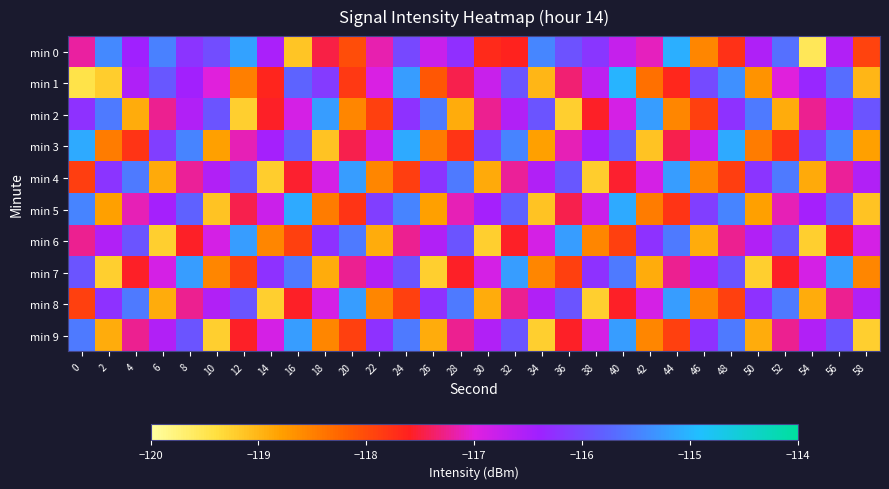

Reading left to right, transcribe all the data shown in this chart.

min 0: 0=-117.2	2=-115.4	4=-116.4	6=-115.5	8=-116.2	10=-116.0	12=-115.2	14=-116.5	16=-119.2	18=-117.5	20=-118.0	22=-117.1	24=-116.0	26=-116.8	28=-116.3	30=-117.7	32=-117.6	34=-115.4	36=-115.9	38=-116.2	40=-116.8	42=-117.1	44=-115.1	46=-118.5	48=-117.8	50=-116.5	52=-115.6	54=-119.5	56=-116.6	58=-117.9
min 1: 0=-119.4	2=-119.2	4=-116.5	6=-115.9	8=-116.4	10=-117.0	12=-118.5	14=-117.6	16=-115.8	18=-116.2	20=-117.8	22=-116.9	24=-115.2	26=-118.1	28=-117.5	30=-116.8	32=-115.9	34=-119.0	36=-117.3	38=-116.7	40=-115.0	42=-118.3	44=-117.7	46=-116.0	48=-115.3	50=-118.7	52=-117.0	54=-116.3	56=-115.7	58=-119.0
min 2: 0=-116.2	2=-115.6	4=-118.9	6=-117.2	8=-116.6	10=-115.9	12=-119.2	14=-117.6	16=-116.9	18=-115.2	20=-118.6	22=-117.9	24=-116.2	26=-115.6	28=-118.9	30=-117.2	32=-116.6	34=-115.9	36=-119.2	38=-117.6	40=-116.9	42=-115.2	44=-118.6	46=-117.9	48=-116.2	50=-115.6	52=-118.9	54=-117.2	56=-116.6	58=-115.9
min 3: 0=-115.1	2=-118.5	4=-117.8	6=-116.1	8=-115.5	10=-118.8	12=-117.1	14=-116.5	16=-115.8	18=-119.1	20=-117.5	22=-116.8	24=-115.1	26=-118.5	28=-117.8	30=-116.1	32=-115.5	34=-118.8	36=-117.1	38=-116.5	40=-115.8	42=-119.1	44=-117.5	46=-116.8	48=-115.1	50=-118.5	52=-117.8	54=-116.1	56=-115.5	58=-118.8
min 4: 0=-117.9	2=-116.2	4=-115.6	6=-118.9	8=-117.2	10=-116.6	12=-115.9	14=-119.2	16=-117.6	18=-116.9	20=-115.2	22=-118.6	24=-117.9	26=-116.2	28=-115.6	30=-118.9	32=-117.2	34=-116.6	36=-115.9	38=-119.2	40=-117.6	42=-116.9	44=-115.2	46=-118.6	48=-117.9	50=-116.2	52=-115.6	54=-118.9	56=-117.2	58=-116.6
min 5: 0=-115.5	2=-118.8	4=-117.1	6=-116.5	8=-115.8	10=-119.1	12=-117.5	14=-116.8	16=-115.1	18=-118.5	20=-117.8	22=-116.1	24=-115.5	26=-118.8	28=-117.1	30=-116.5	32=-115.8	34=-119.1	36=-117.5	38=-116.8	40=-115.1	42=-118.5	44=-117.8	46=-116.1	48=-115.5	50=-118.8	52=-117.1	54=-116.5	56=-115.8	58=-119.1
min 6: 0=-117.2	2=-116.6	4=-115.9	6=-119.2	8=-117.6	10=-116.9	12=-115.2	14=-118.6	16=-117.9	18=-116.2	20=-115.6	22=-118.9	24=-117.2	26=-116.6	28=-115.9	30=-119.2	32=-117.6	34=-116.9	36=-115.2	38=-118.6	40=-117.9	42=-116.2	44=-115.6	46=-118.9	48=-117.2	50=-116.6	52=-115.9	54=-119.2	56=-117.6	58=-116.9
min 7: 0=-115.9	2=-119.2	4=-117.6	6=-116.9	8=-115.2	10=-118.6	12=-117.9	14=-116.2	16=-115.6	18=-118.9	20=-117.2	22=-116.6	24=-115.9	26=-119.2	28=-117.6	30=-116.9	32=-115.2	34=-118.6	36=-117.9	38=-116.2	40=-115.6	42=-118.9	44=-117.2	46=-116.6	48=-115.9	50=-119.2	52=-117.6	54=-116.9	56=-115.2	58=-118.6
min 8: 0=-117.9	2=-116.2	4=-115.6	6=-118.9	8=-117.2	10=-116.6	12=-115.9	14=-119.2	16=-117.6	18=-116.9	20=-115.2	22=-118.6	24=-117.9	26=-116.2	28=-115.6	30=-118.9	32=-117.2	34=-116.6	36=-115.9	38=-119.2	40=-117.6	42=-116.9	44=-115.2	46=-118.6	48=-117.9	50=-116.2	52=-115.6	54=-118.9	56=-117.2	58=-116.6
min 9: 0=-115.6	2=-118.9	4=-117.2	6=-116.6	8=-115.9	10=-119.2	12=-117.6	14=-116.9	16=-115.2	18=-118.6	20=-117.9	22=-116.2	24=-115.6	26=-118.9	28=-117.2	30=-116.6	32=-115.9	34=-119.2	36=-117.6	38=-116.9	40=-115.2	42=-118.6	44=-117.9	46=-116.2	48=-115.6	50=-118.9	52=-117.2	54=-116.6	56=-115.9	58=-119.2